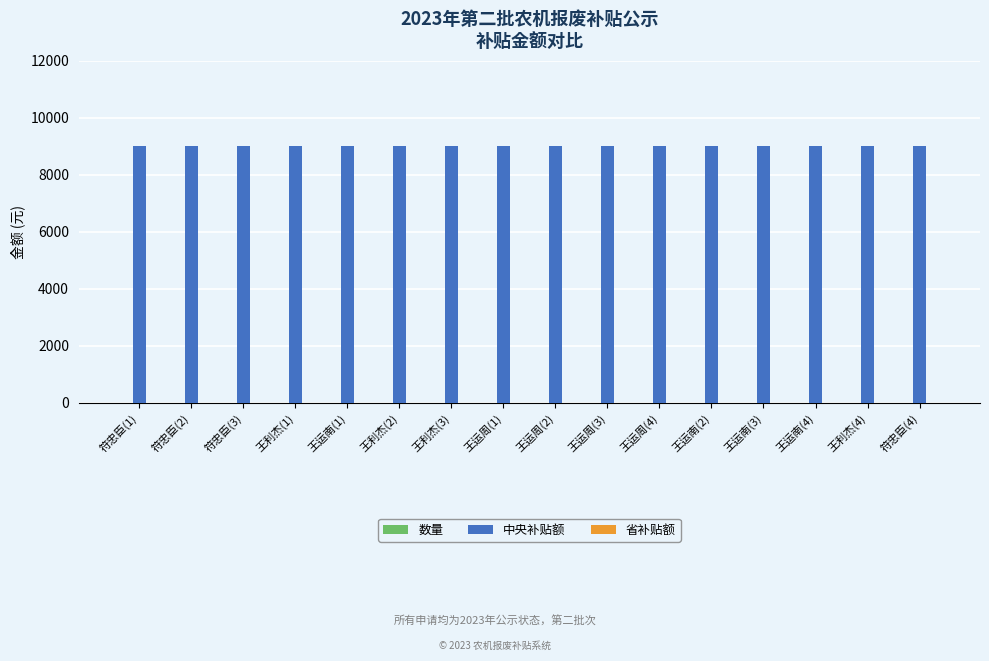

Which series has the largest total across all categories?

中央补贴额